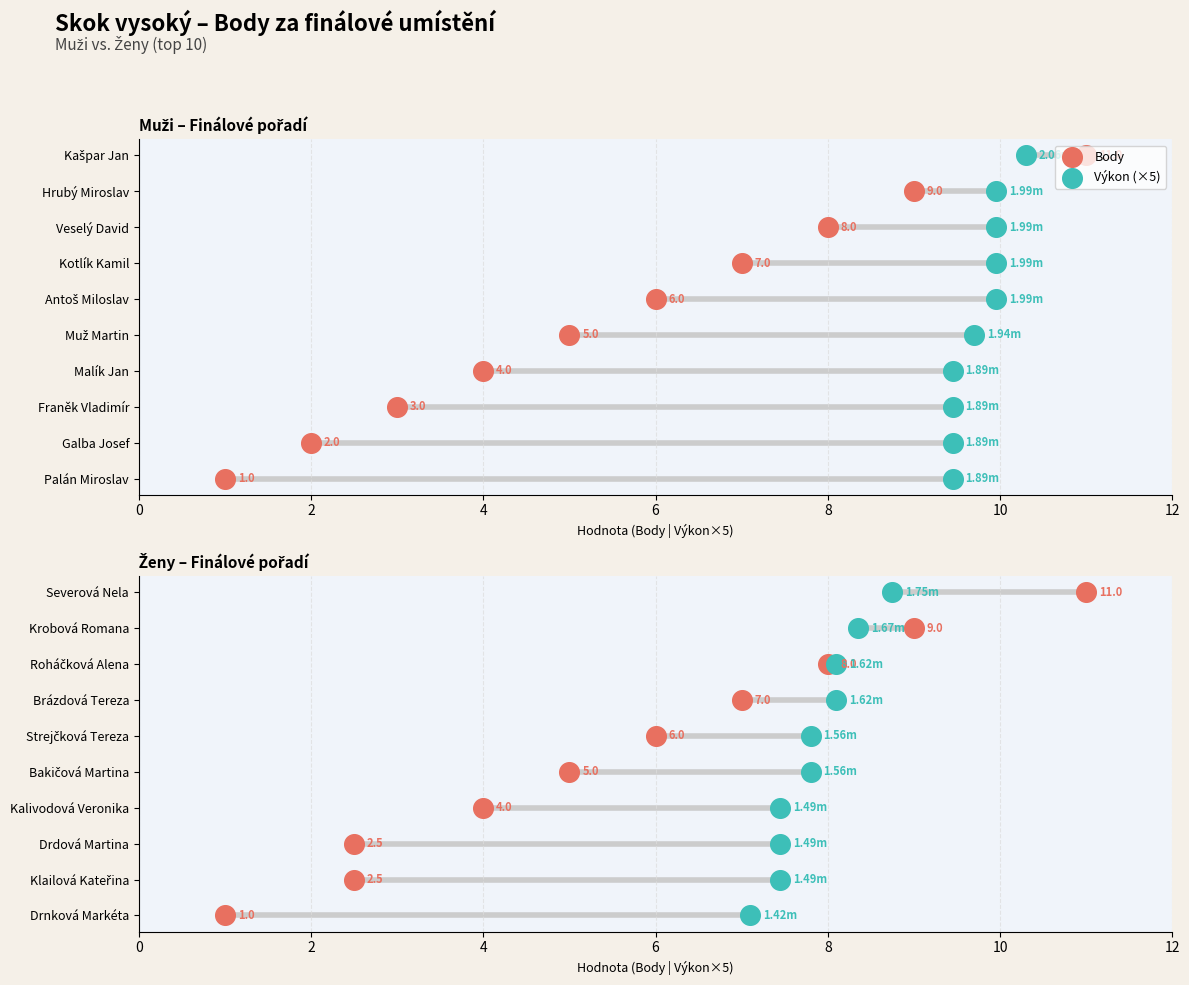

Which series has the widest spread of Y values?

Body